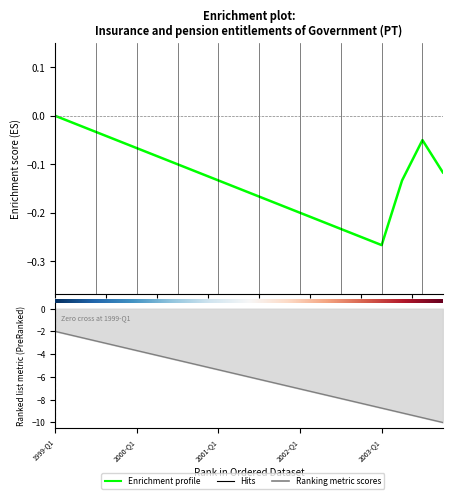

What is the difference between the second highest and second lowest values in the Ranking metric scores series?

7.2